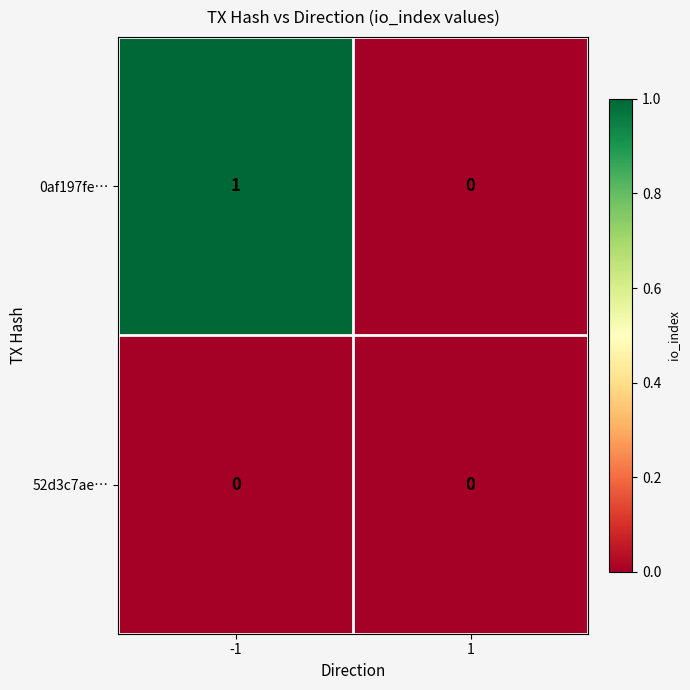

Reading left to right, transcribe all the data shown in this chart.

0af197fe…: -1=1	1=0
52d3c7ae…: -1=0	1=0